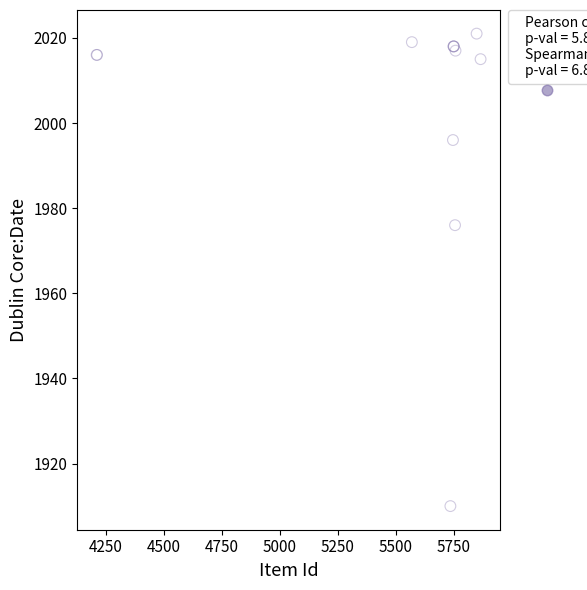

What Y value in the scatter plot is closest to 1965?

1976